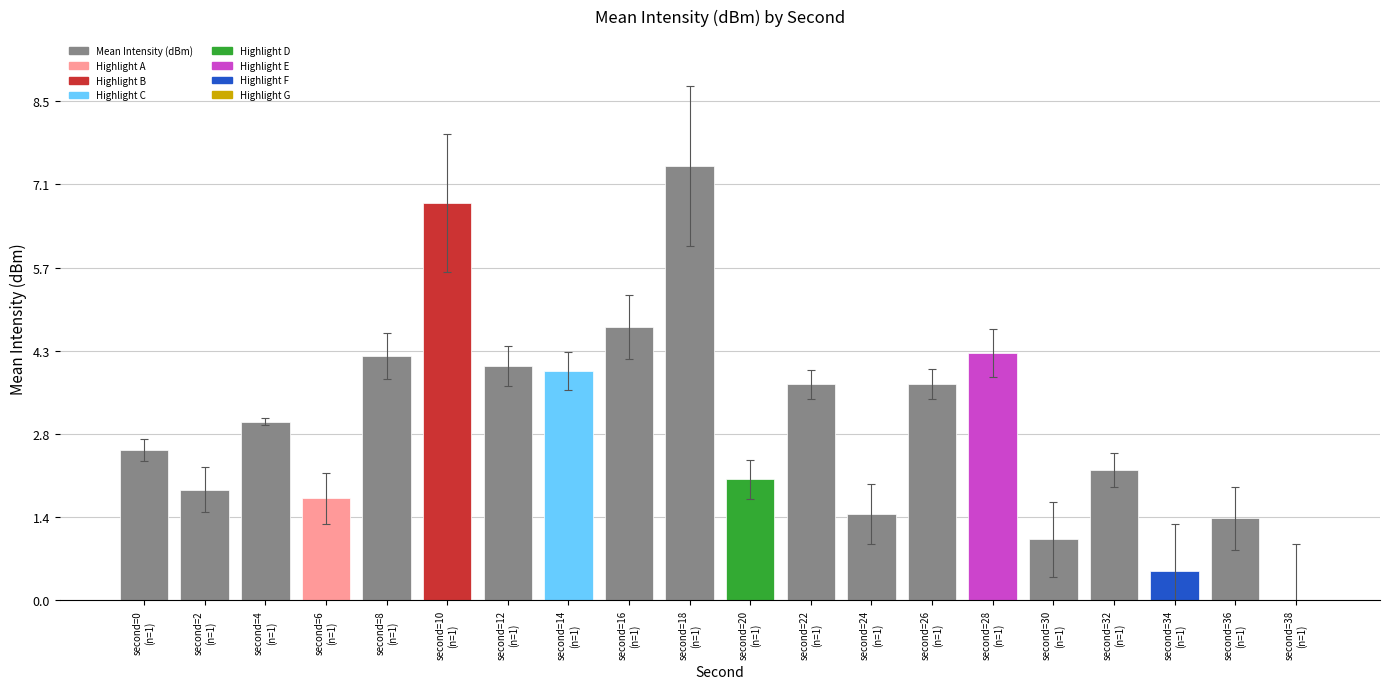

The chart shows a value of 1.9 at second=2
(n=1). True or false?

True